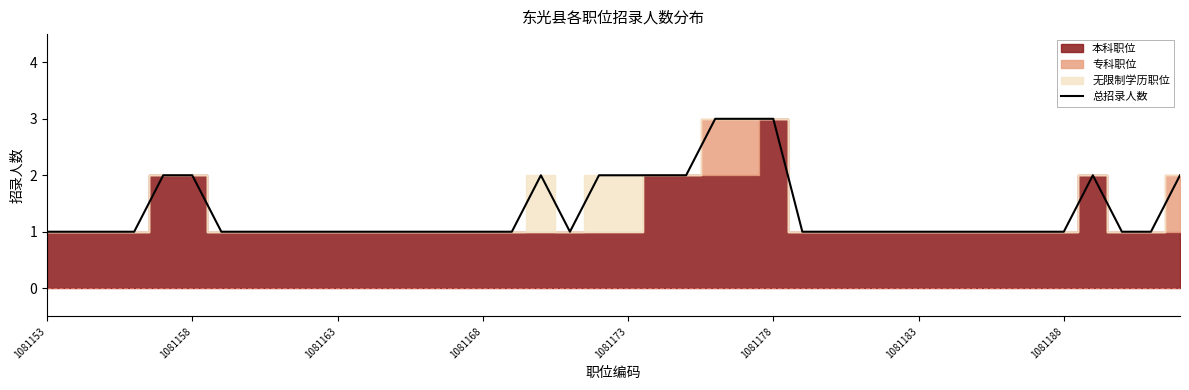

Which has a higher value, 18 or 14?

18